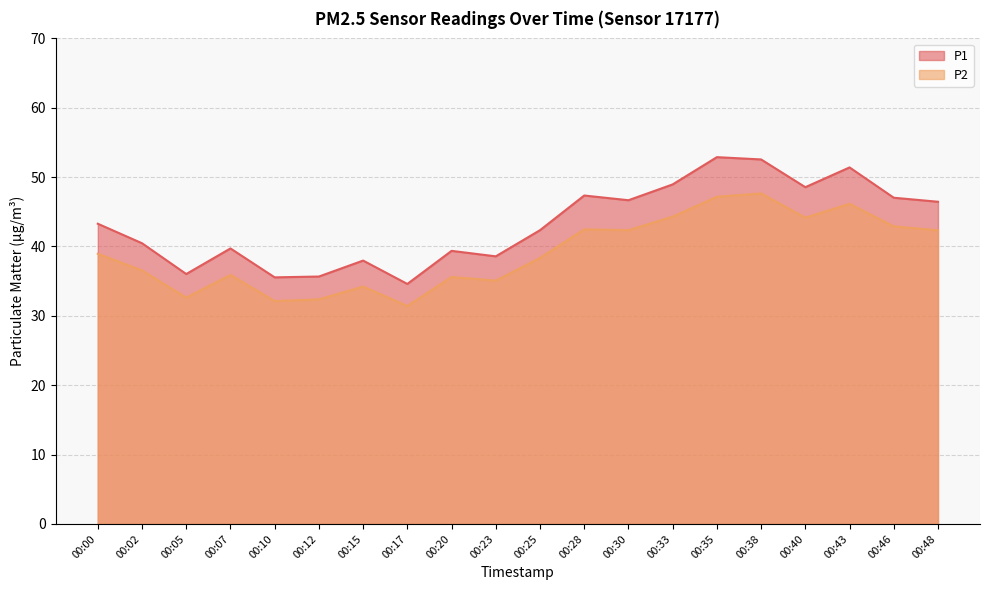

At how many categories does at least one series exceed 46?

9